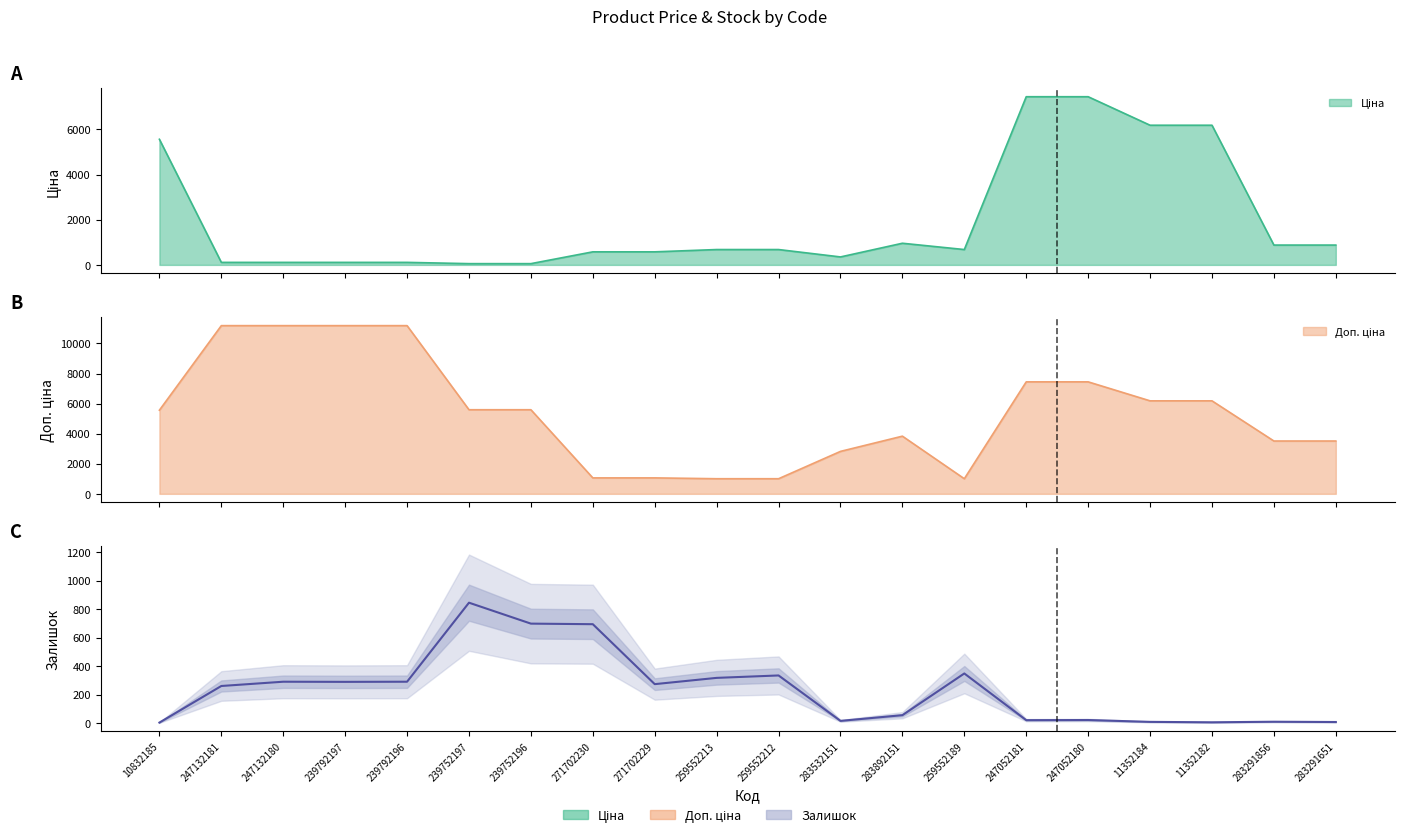

How many values are below 273?

10